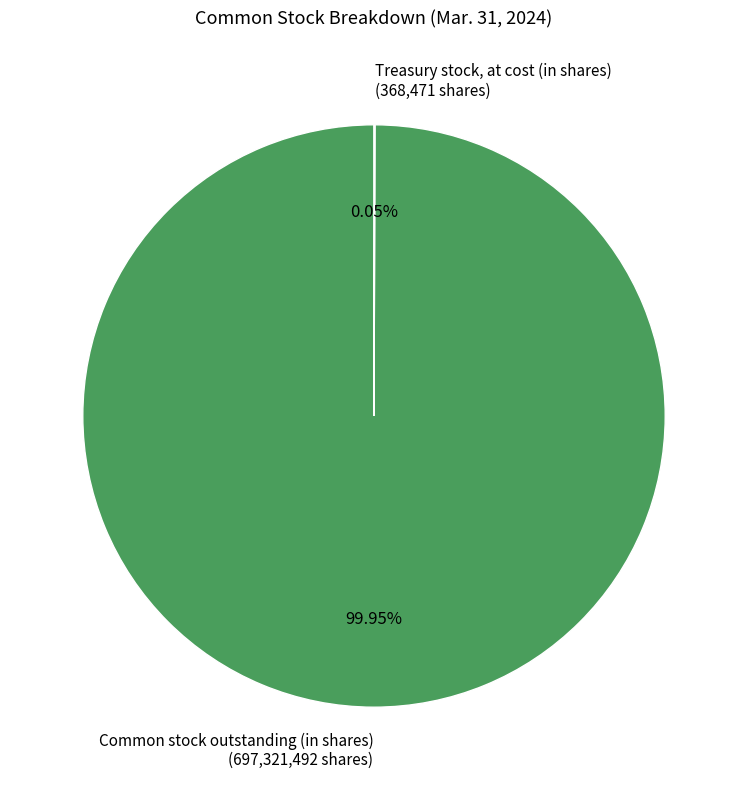

Is Common stock outstanding (in shares) (697,321,492 shares) the majority of the pie?

Yes